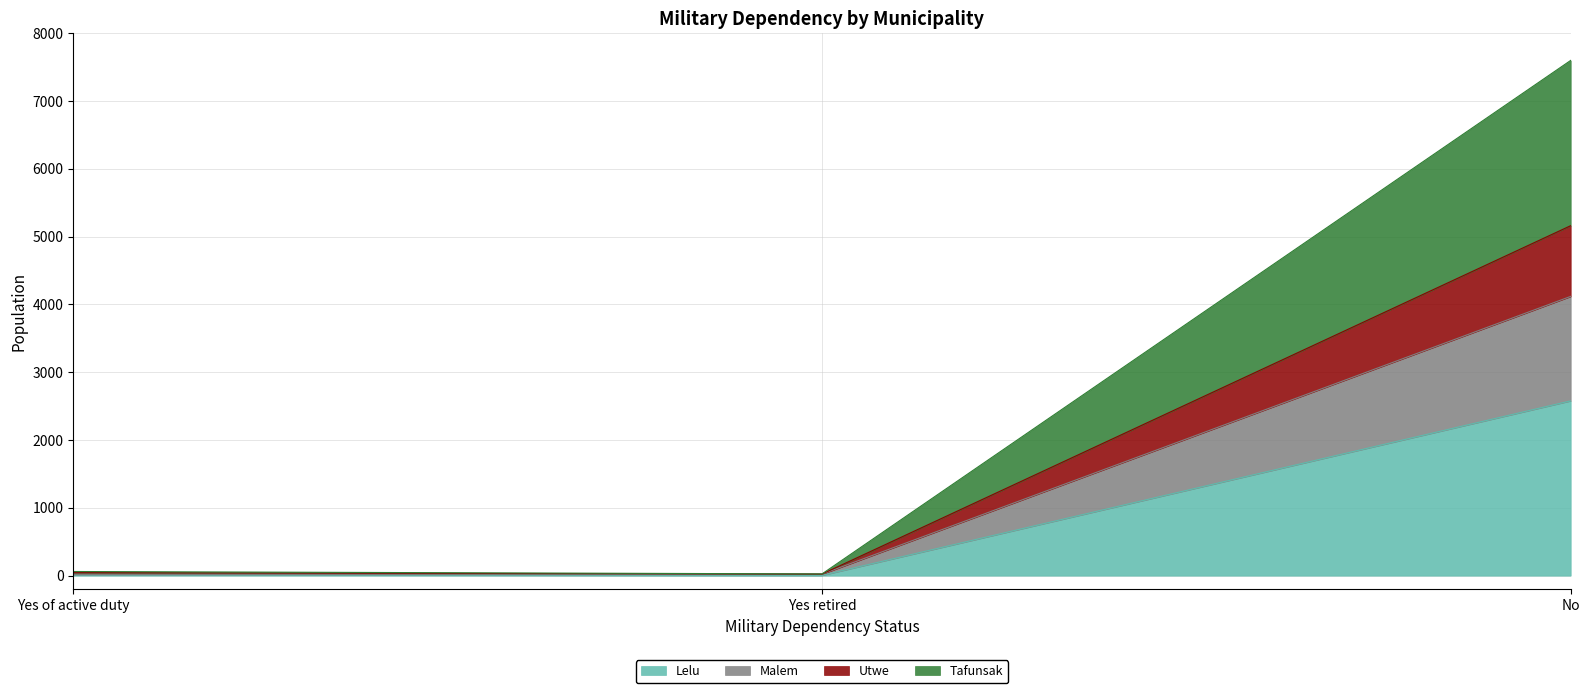

What is the highest value of the Lelu series?

2578